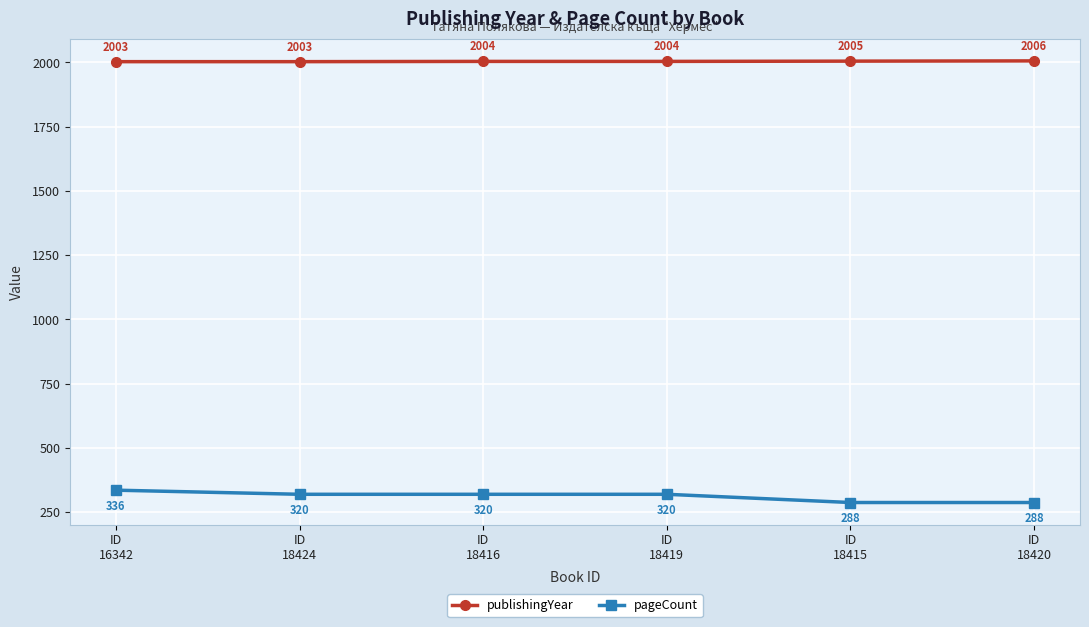

True or false: pageCount and publishingYear intersect in this chart.

False